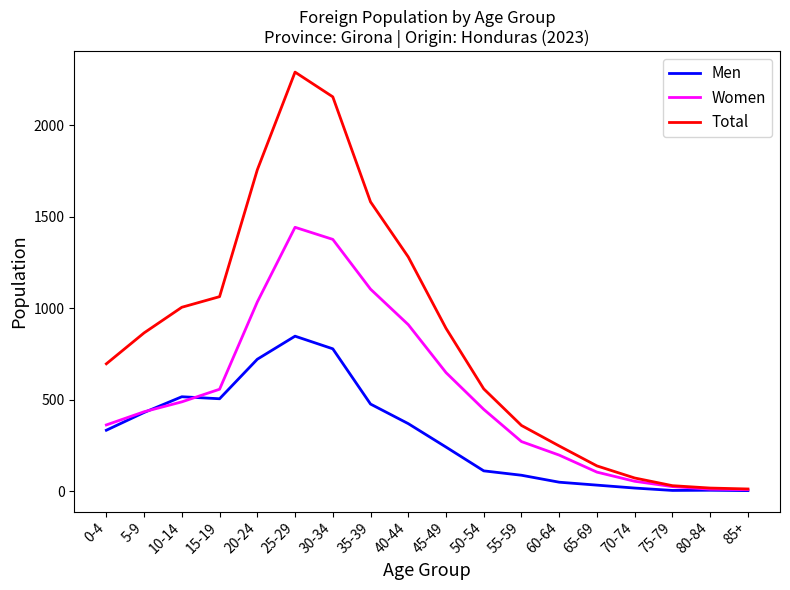

Is it true that Total equals 2291 at 25-29?

True